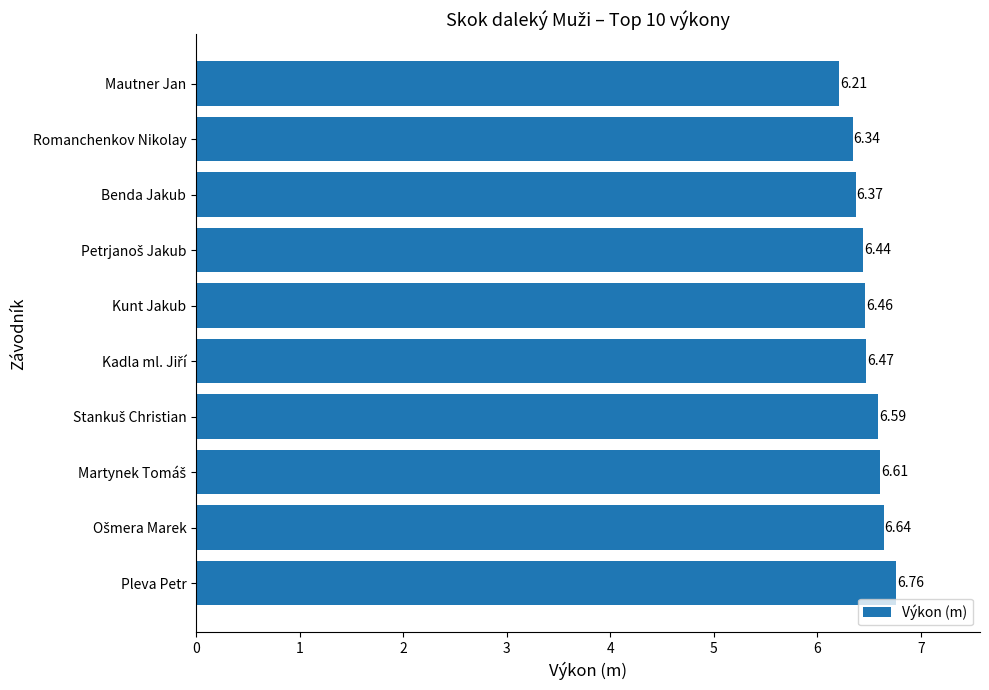

Count the values in the range 6 to 7.

10